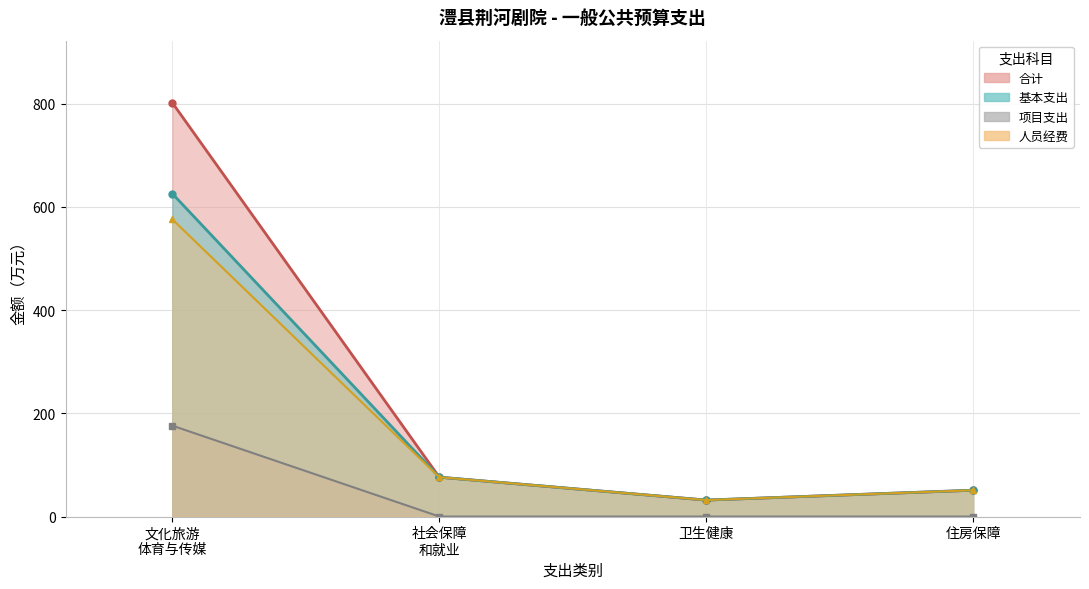

How many values in the 合计 series exceed 76?

2